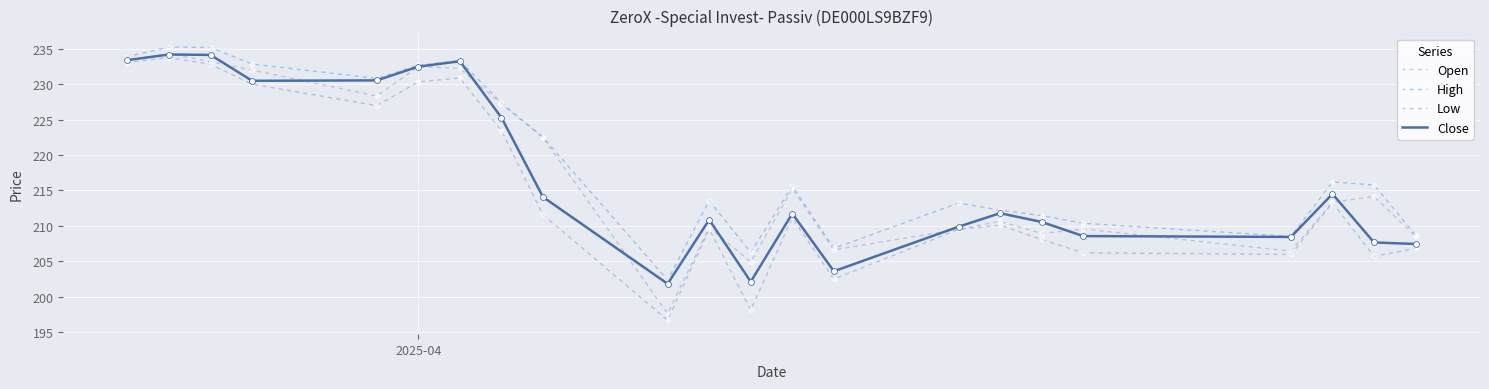

Which series has the largest total across all categories?

High